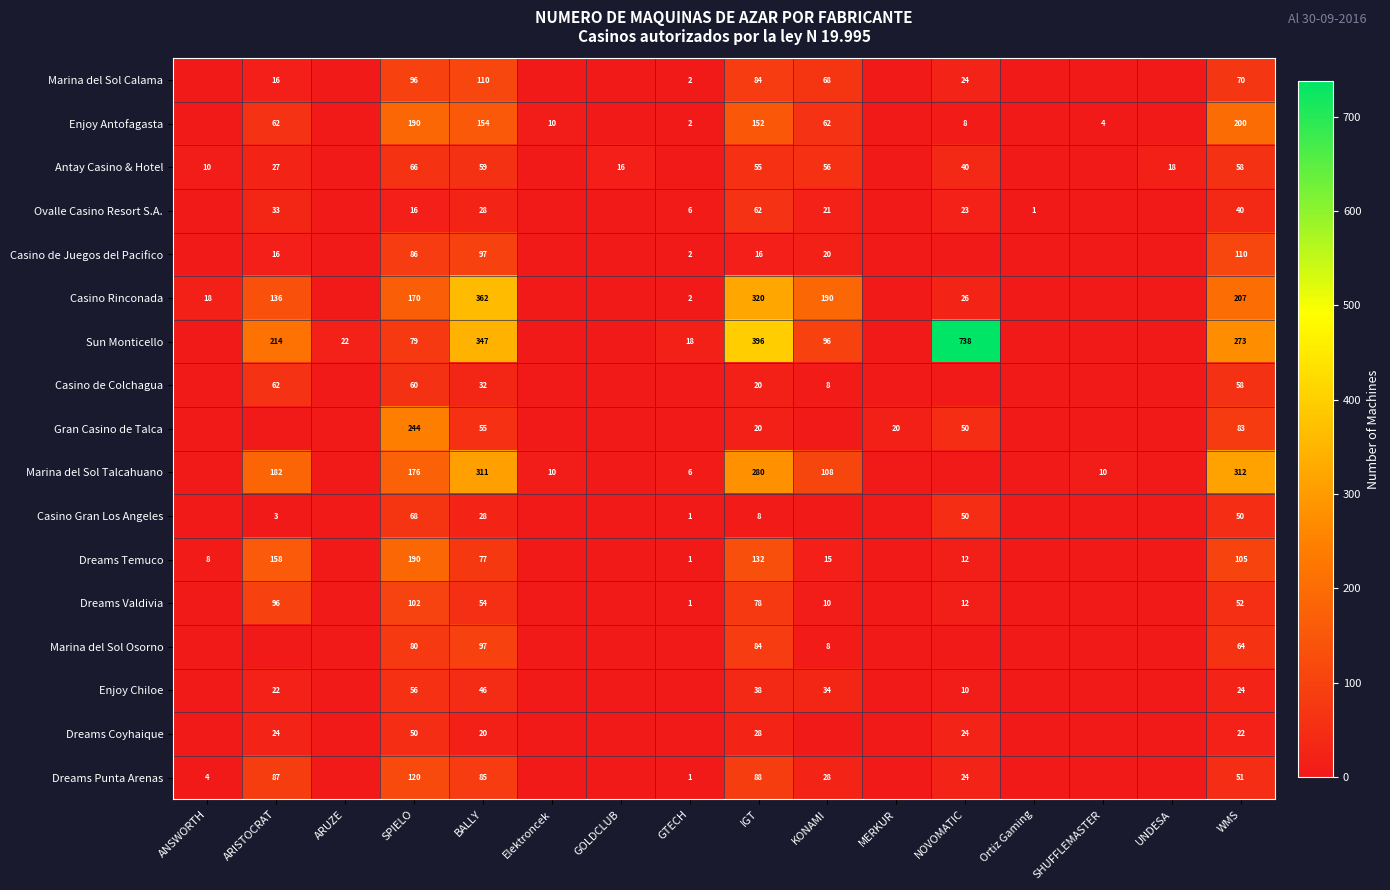

Is it true that Antay Casino & Hotel equals 40 at NOVOMATIC?

True